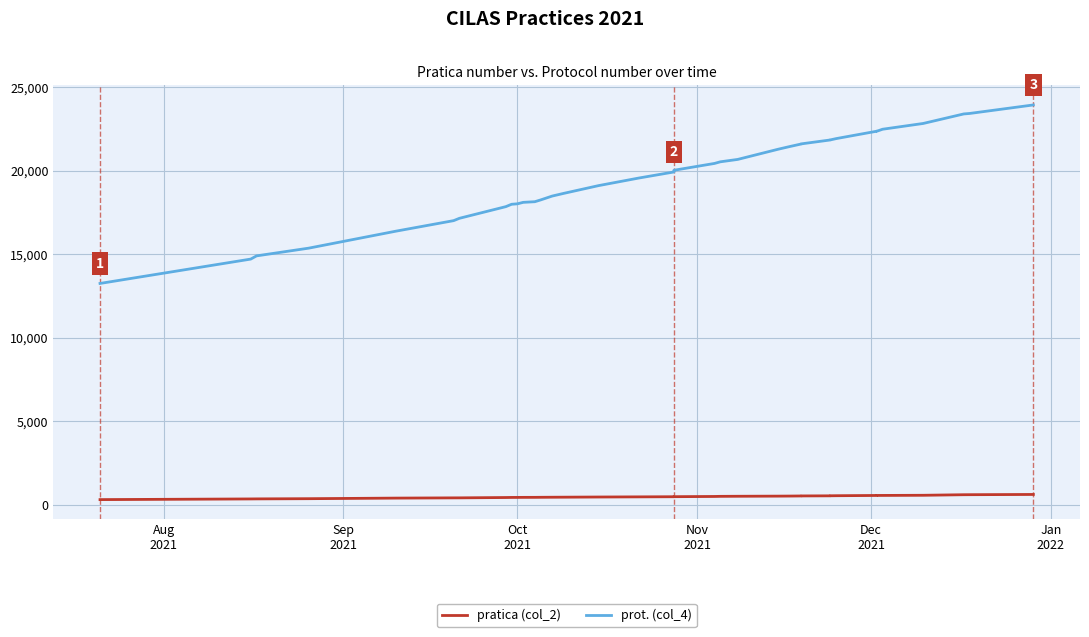

True or false: pratica (col_2) and prot. (col_4) intersect in this chart.

False